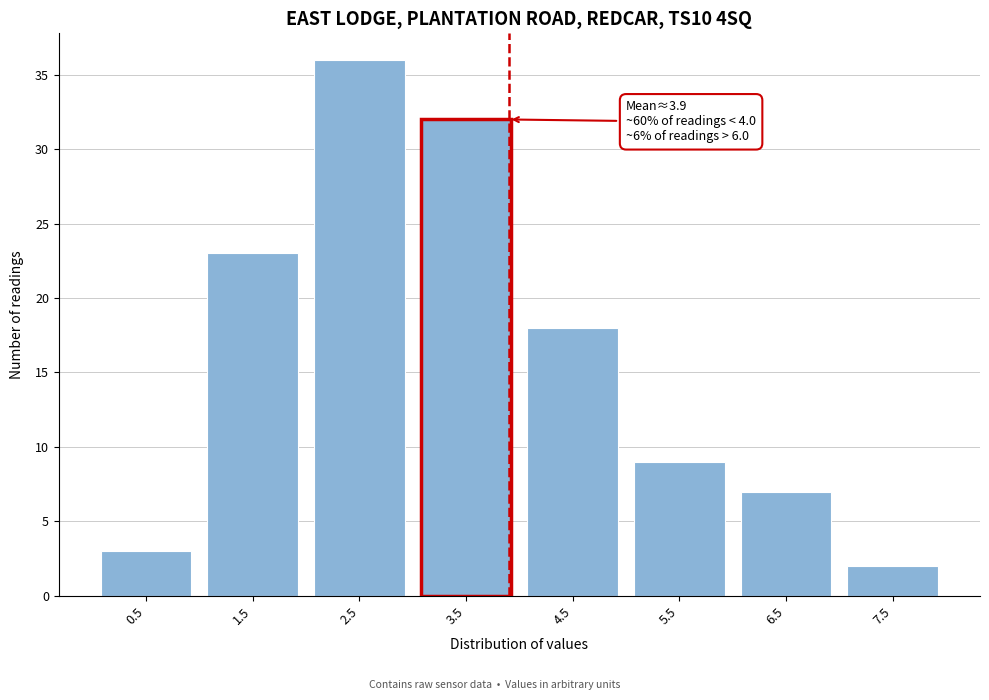

Reading right to left, list all the values displayed in this chart.

2	7	9	18	32	36	23	3